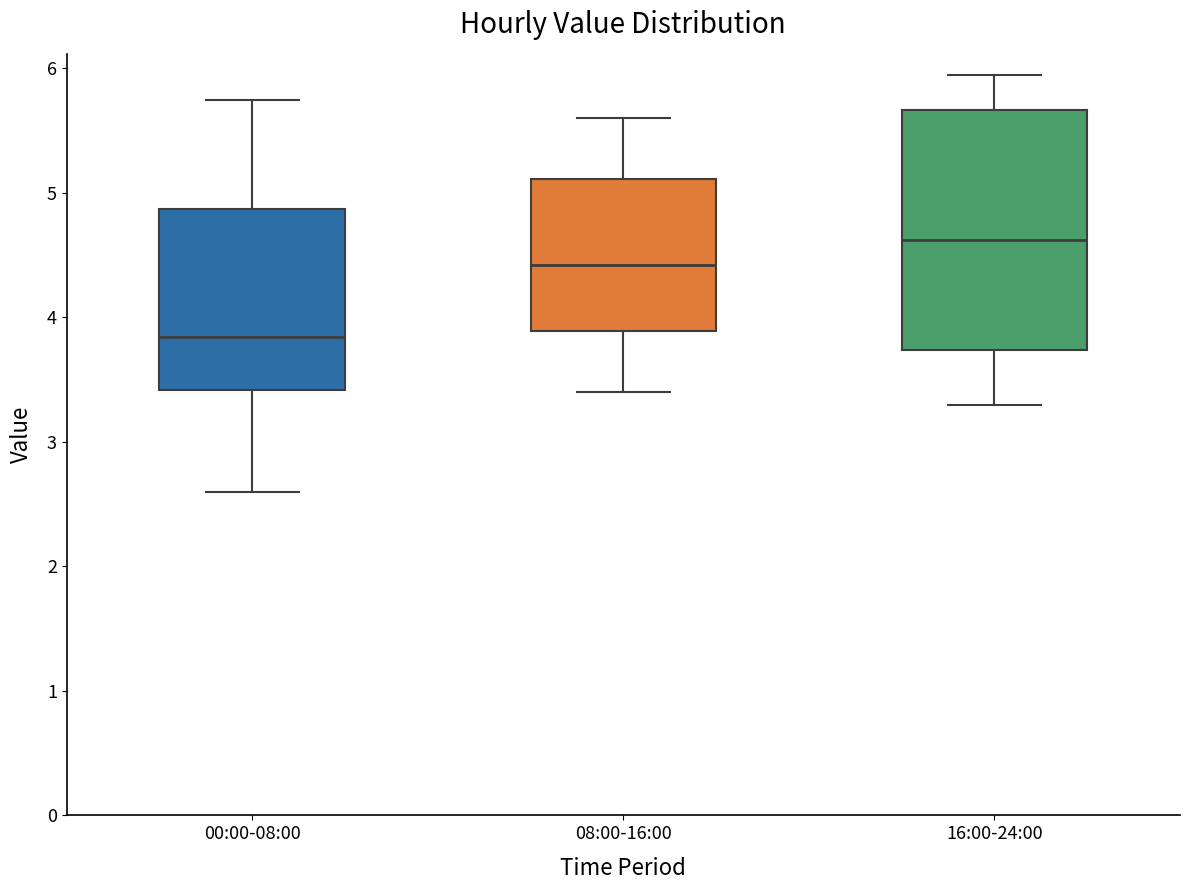

Comparing the boxes themselves (not the whiskers), which one is the tallest?

16:00-24:00